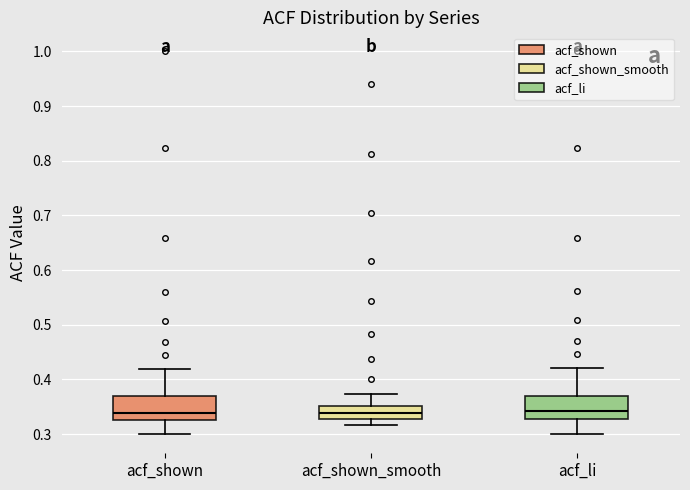

Where does the upper whisker of the box for acf_shown_smooth end on the y-axis? The values are not printed on the chart, so give them approximately, as read against the axis.

0.37